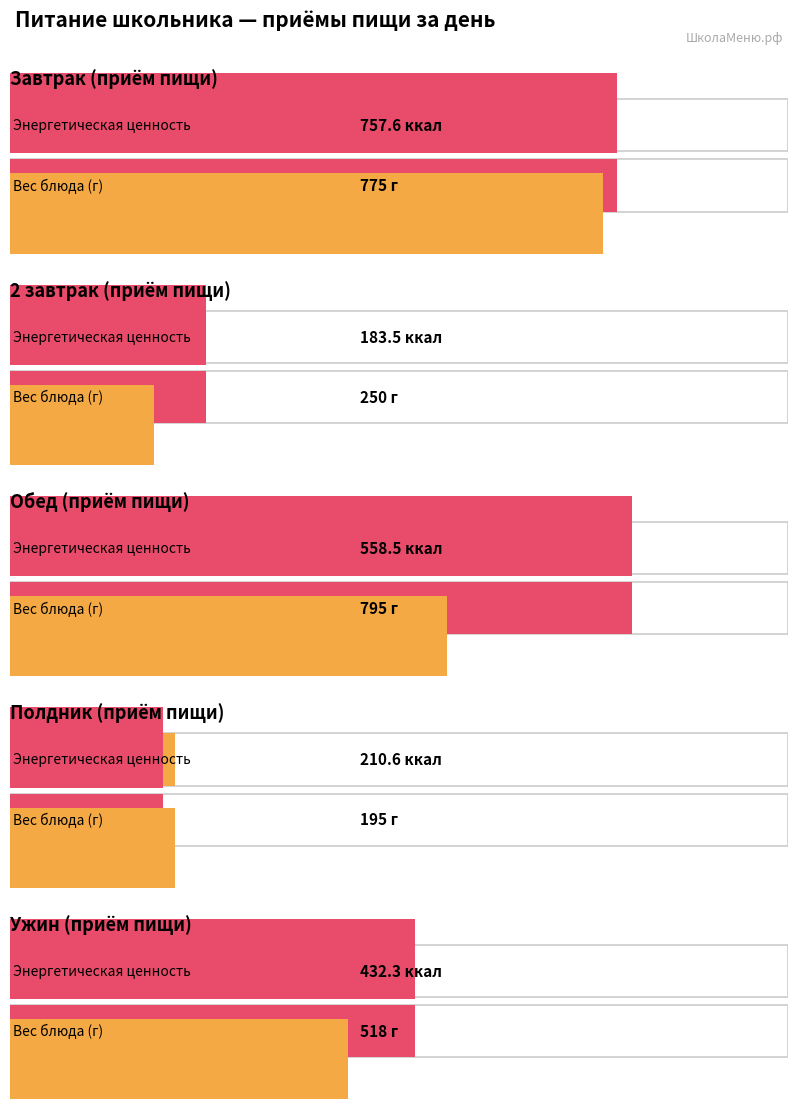

What is the maximum value for полдник?

210.6